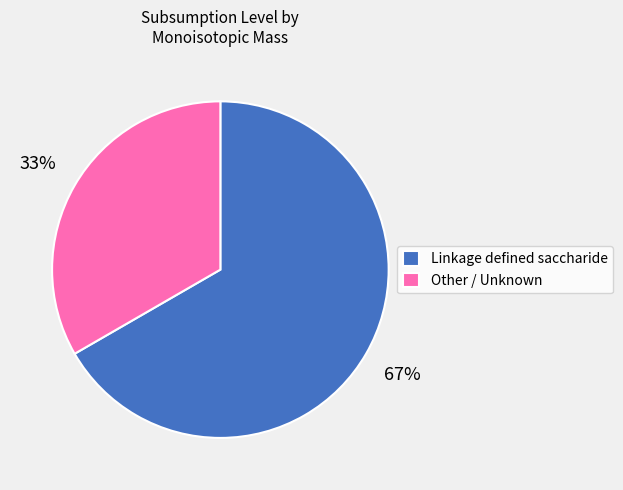

What percentage is the Linkage defined saccharide slice, to the nearest percent?

67%